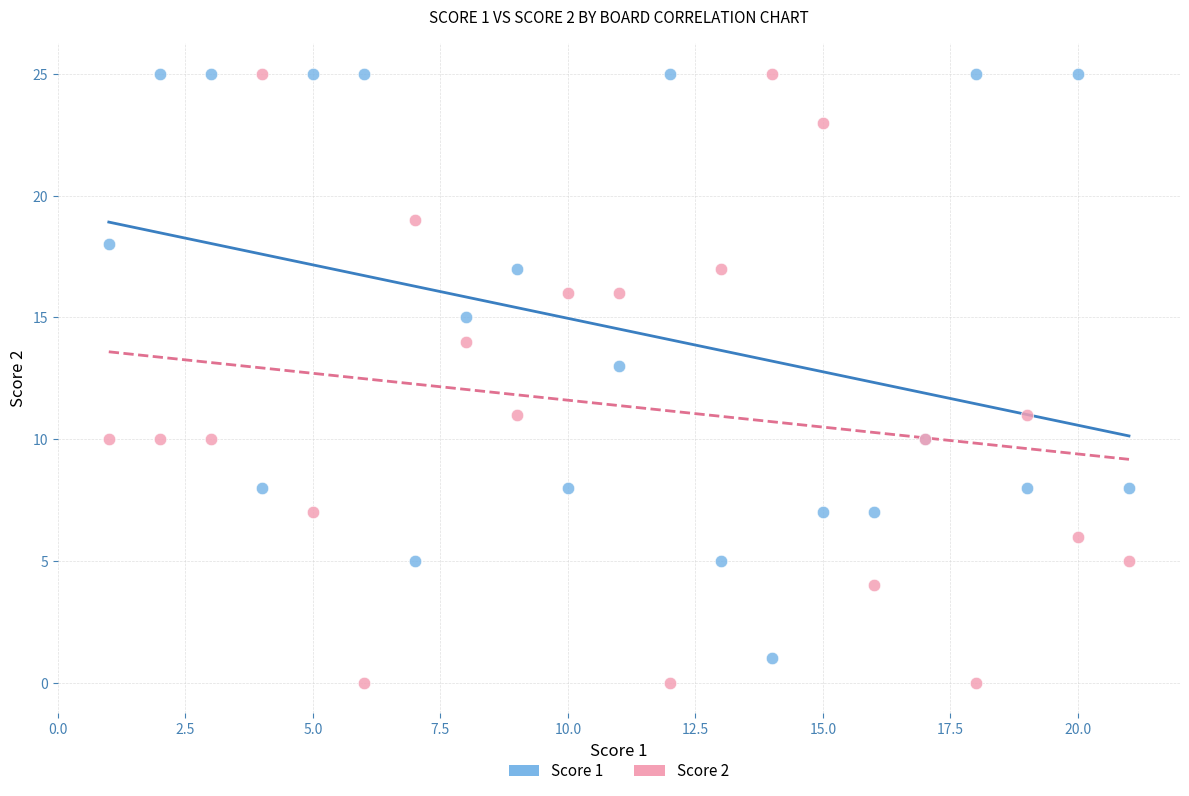

What is the X range (max minus min) for the scatter plot?

20